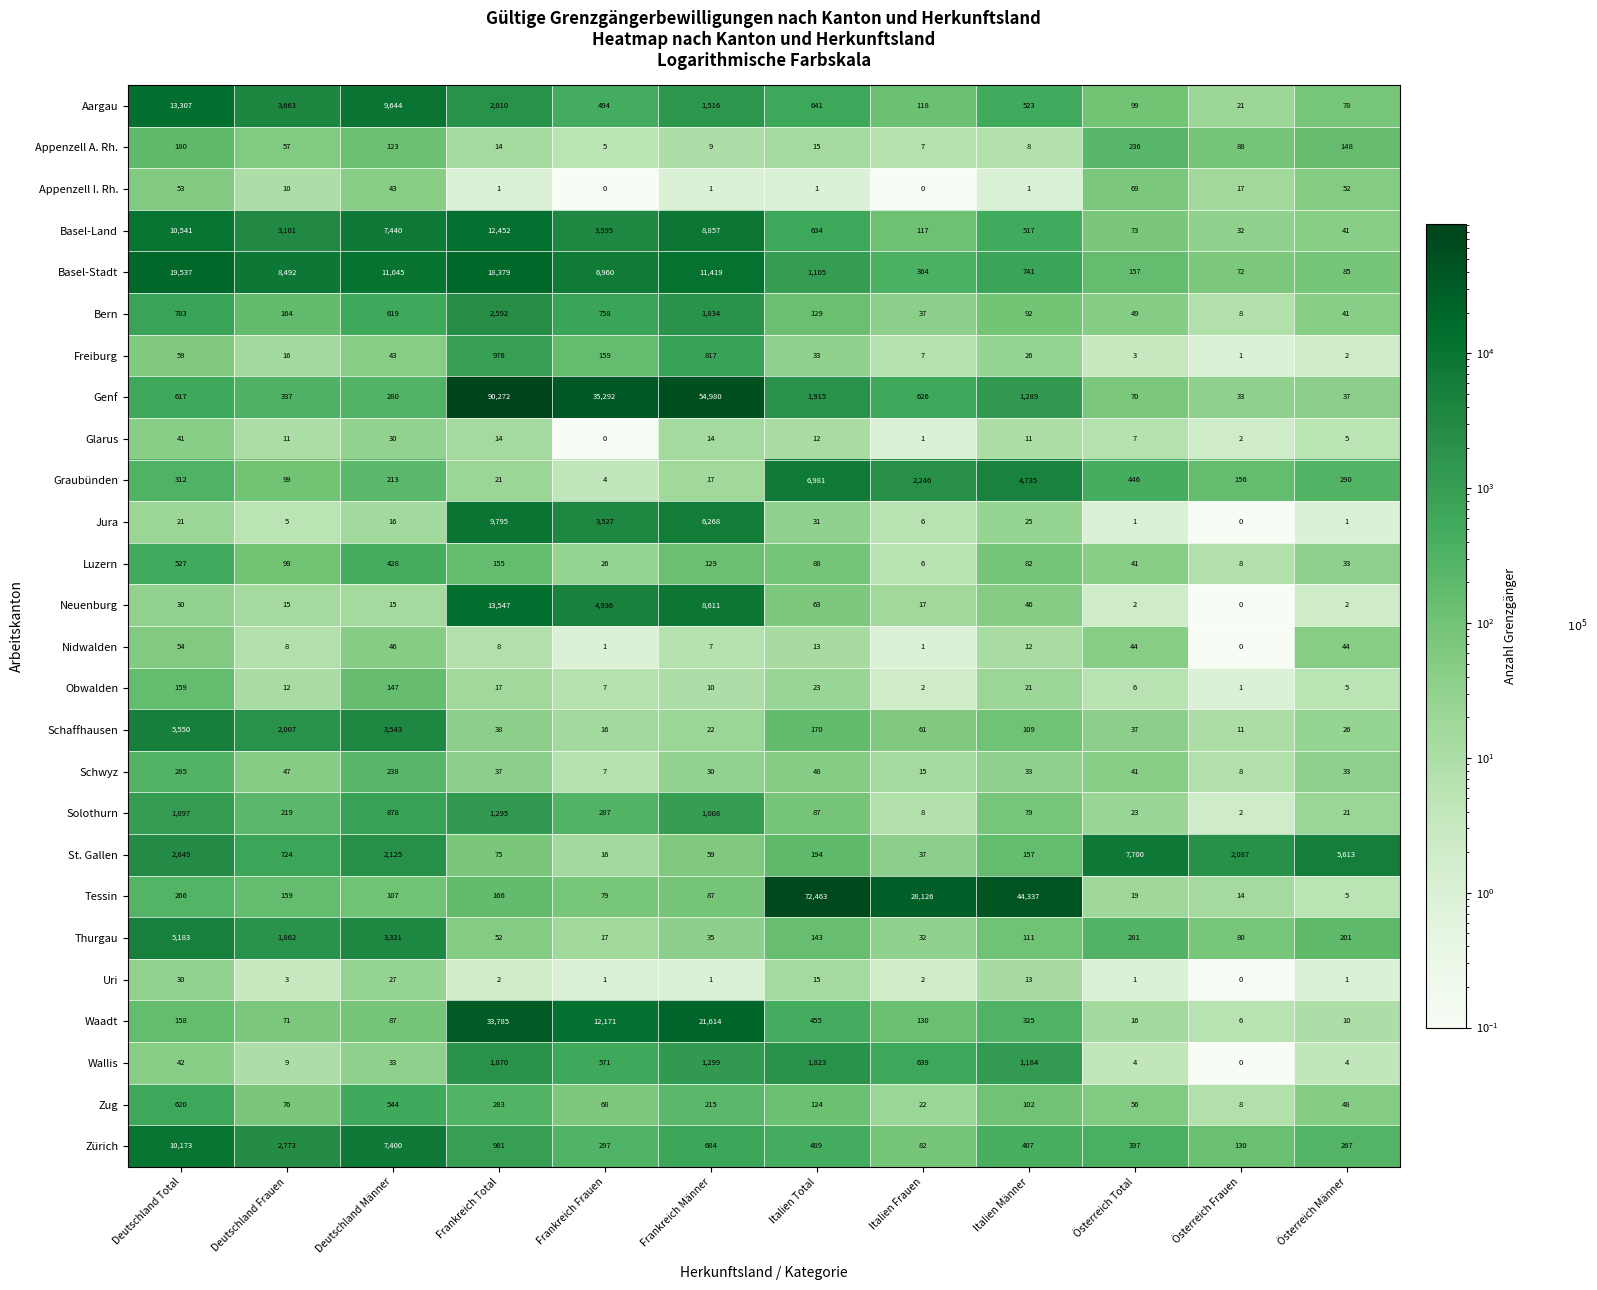

What is the total value across all series at Deutschland Frauen?

24039